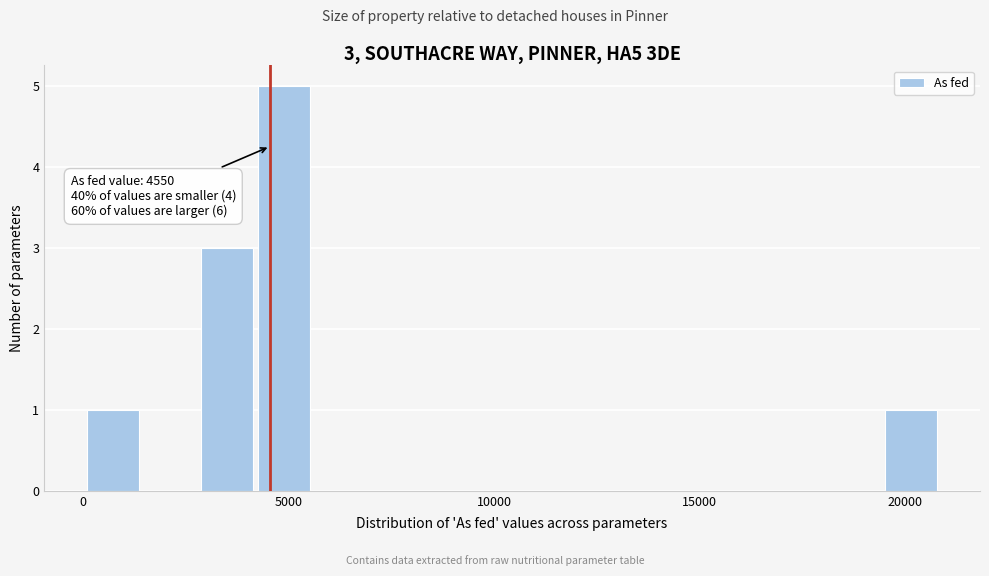

Around what value on the x-axis is the tallest bar? Give the approximate position of its centre, as read against the axis.

5000